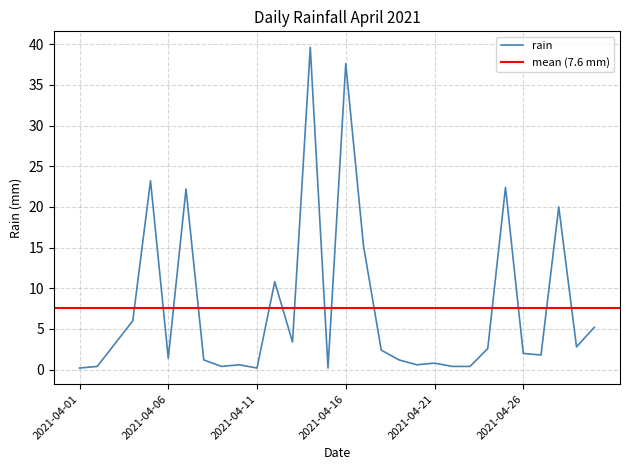

The chart shows a value of 1.4 at 2021-04-06. True or false?

True